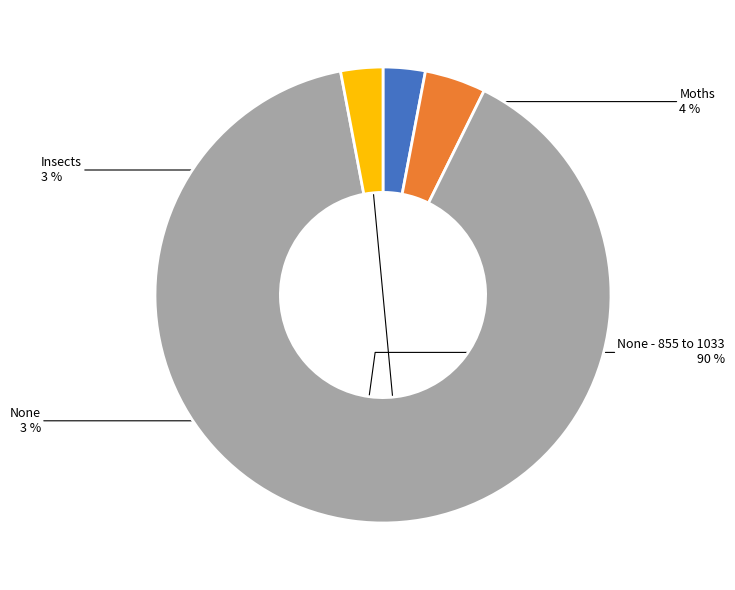

To the nearest percent, what is the difference between the largest and smallest slice percentages?

87%